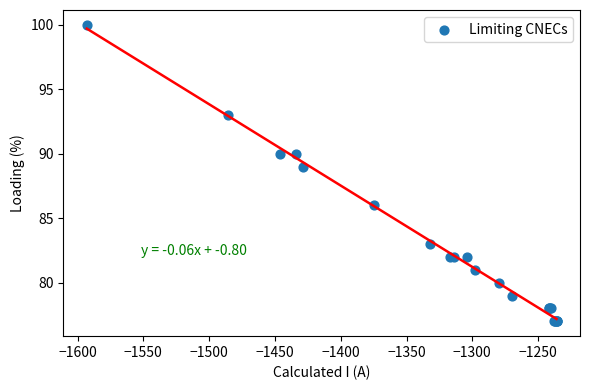

What Y value in the scatter plot is closest to 88?

89